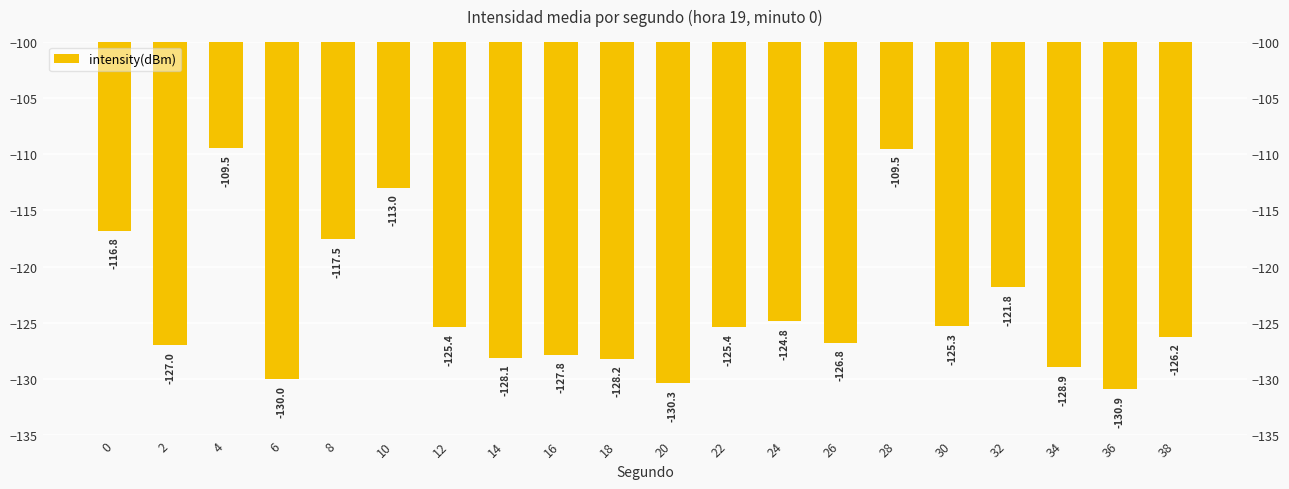

Rank the categories by value from highest to lowest.

4, 28, 10, 0, 8, 32, 24, 30, 12, 22, 38, 26, 2, 16, 14, 18, 34, 6, 20, 36